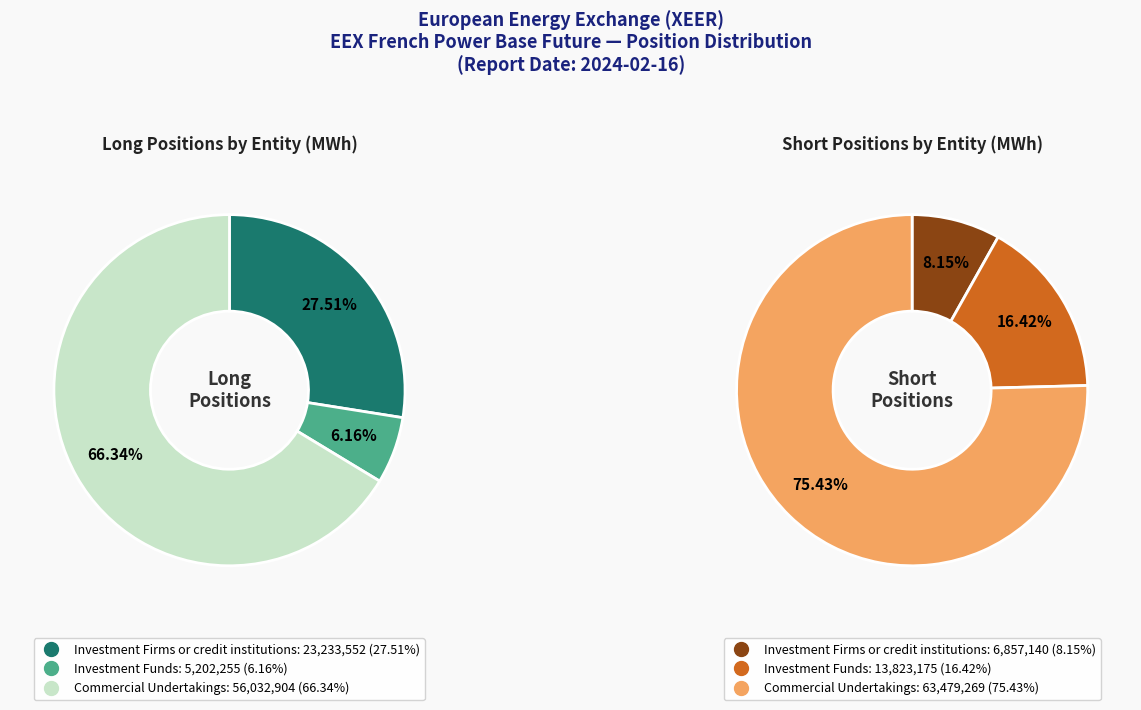

What is the largest slice in the pie chart?

Commercial Undertakings